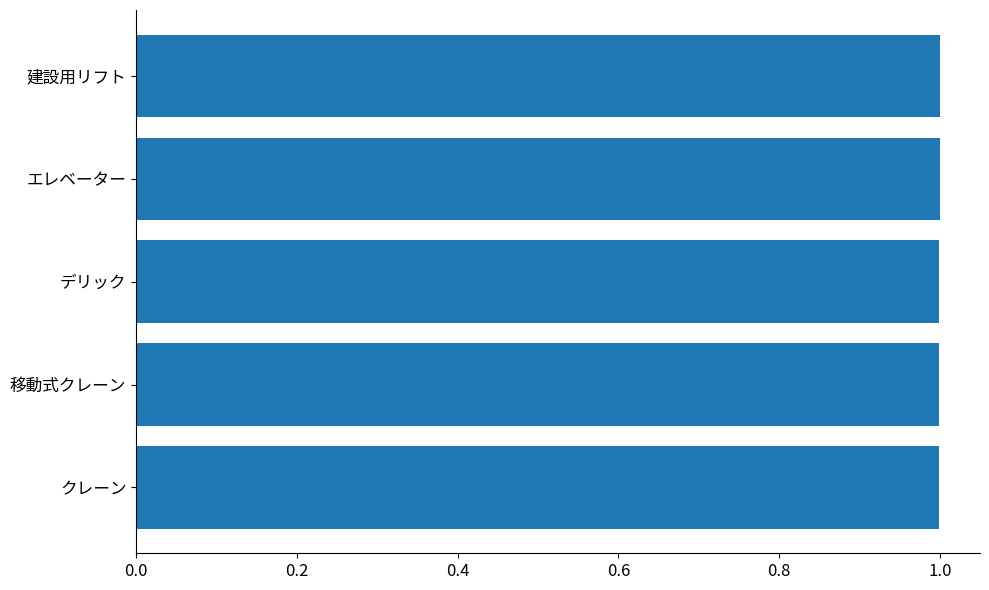

How many distinct data groups are displayed?

1